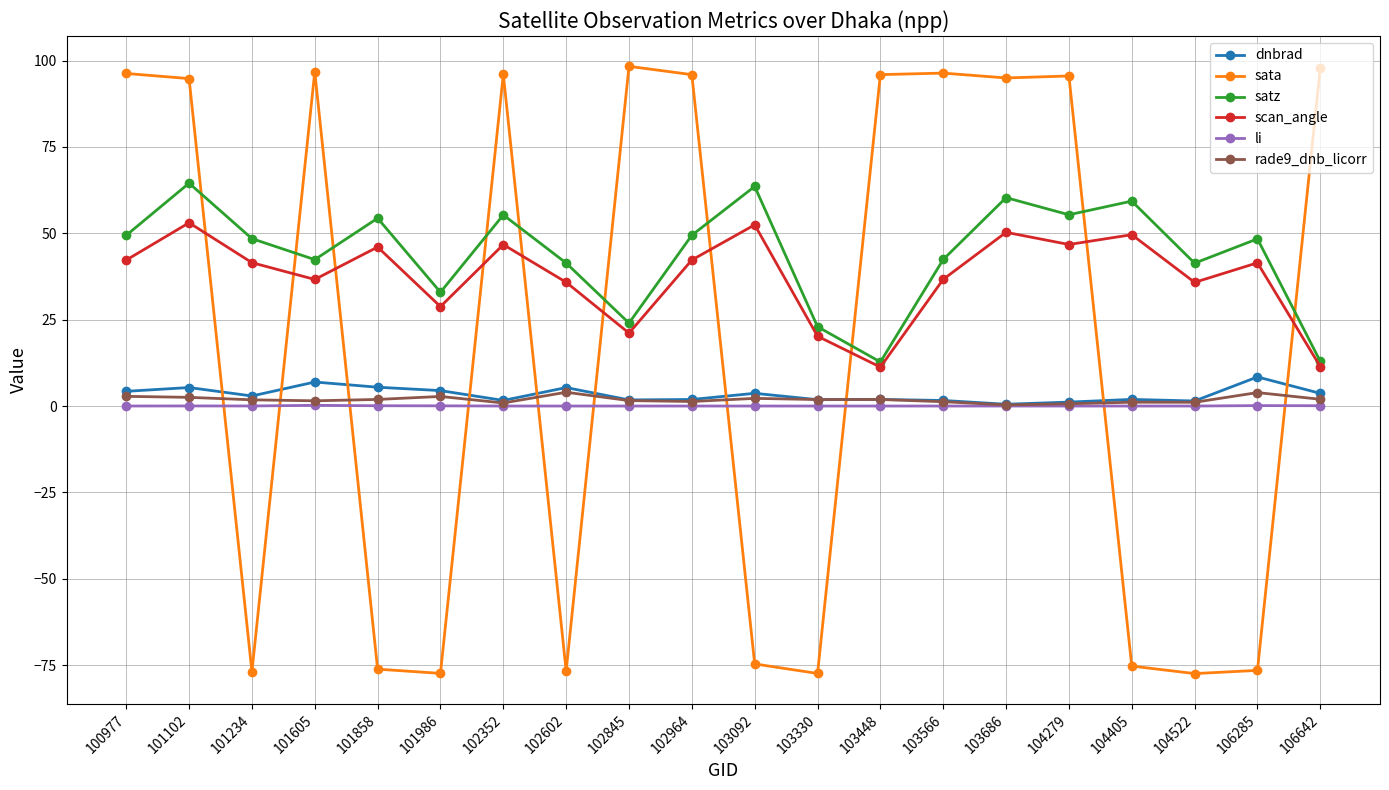

What is the greatest value displayed?

98.3